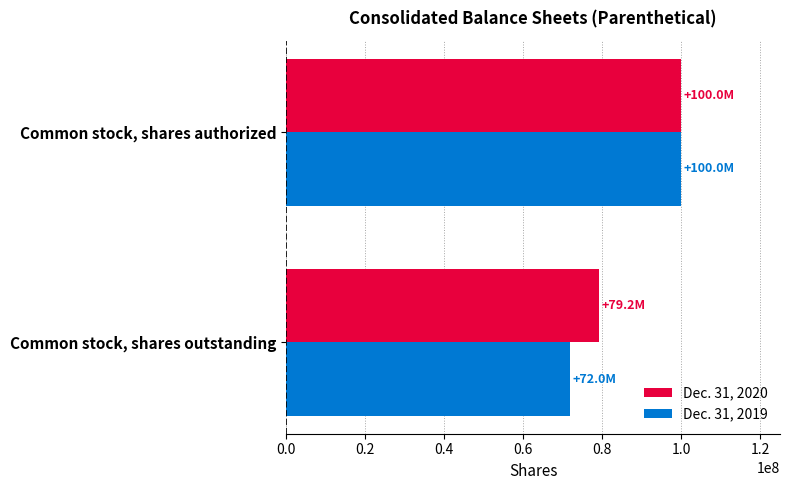

List the series in order of their overall mean, highest first.

Dec. 31, 2020, Dec. 31, 2019